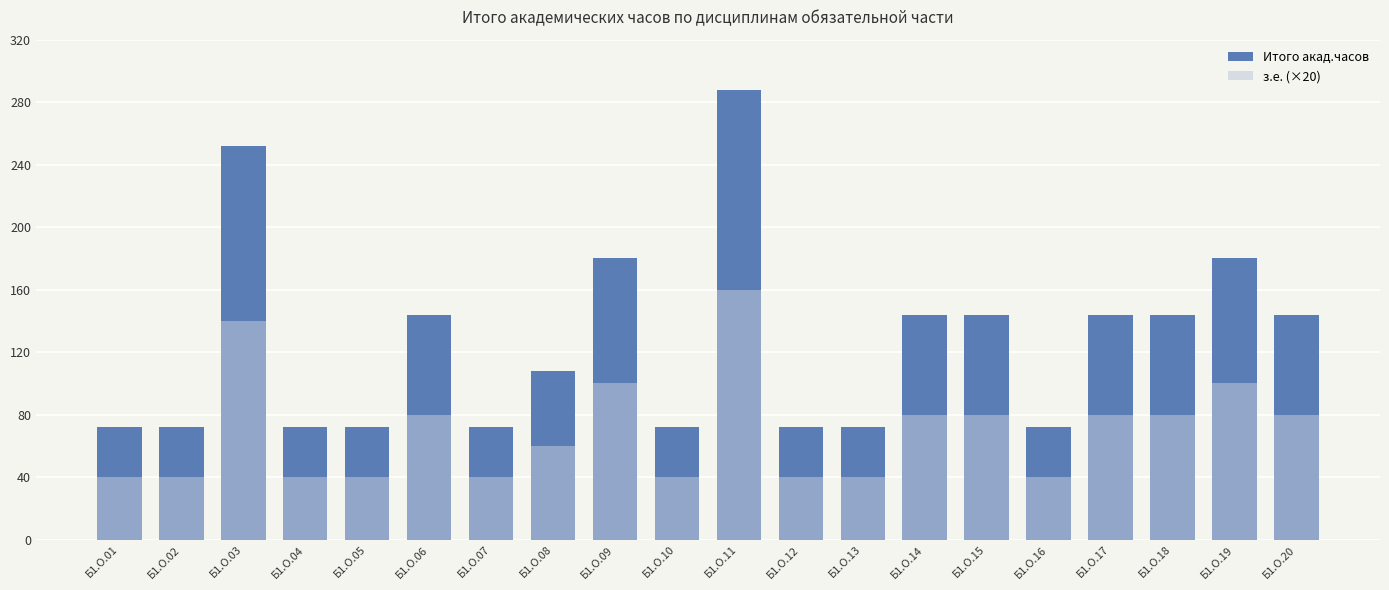

What is the difference between the highest and lowest values at Б1.О.08?

48